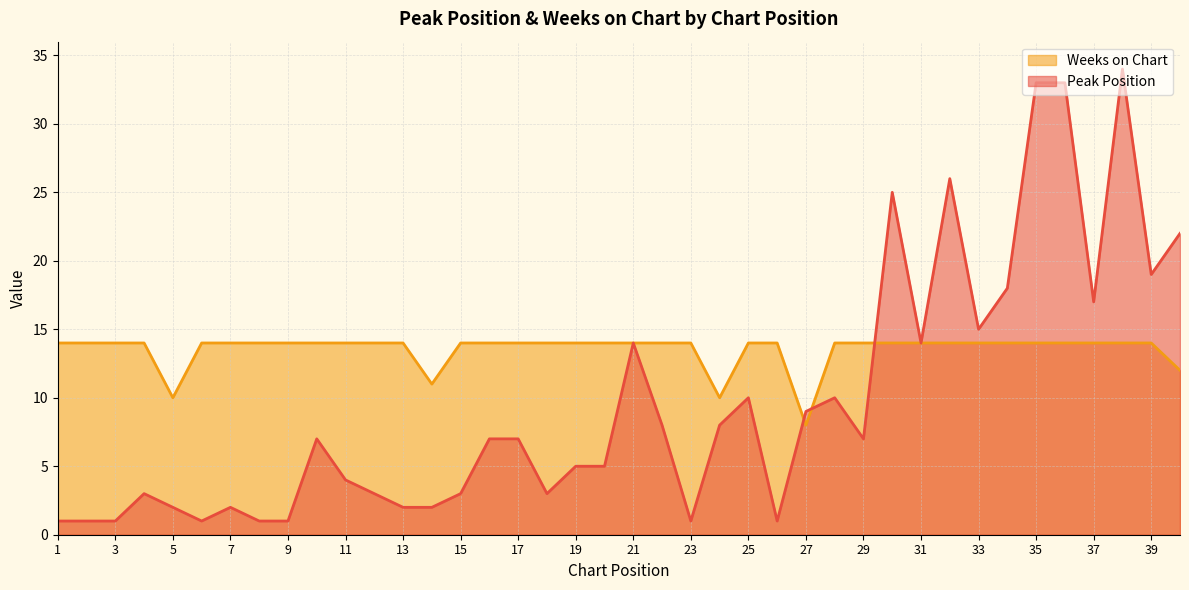

Reading right to left, list all the values displayed in this chart.

Peak Position: 22	19	34	17	33	33	18	15	26	14	25	7	10	9	1	10	8	1	8	14	5	5	3	7	7	3	2	2	3	4	7	1	1	2	1	2	3	1	1	1
Weeks on Chart: 12	14	14	14	14	14	14	14	14	14	14	14	14	8	14	14	10	14	14	14	14	14	14	14	14	14	11	14	14	14	14	14	14	14	14	10	14	14	14	14